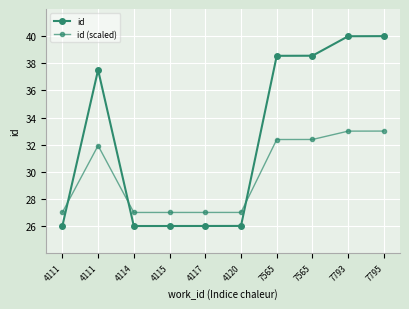

How many values in the id series are below 37?

5